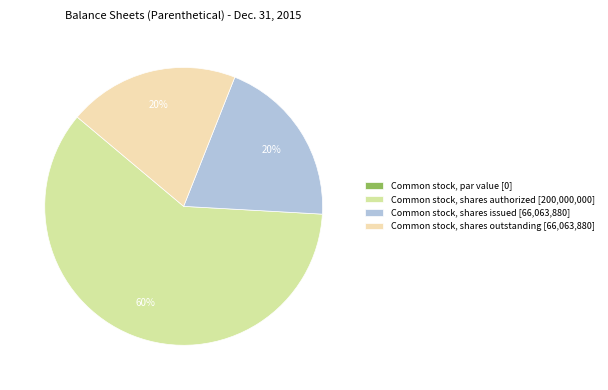

Rank the categories by value from highest to lowest.

Common stock, shares authorized, Common stock, shares issued, Common stock, shares outstanding, Common stock, par value